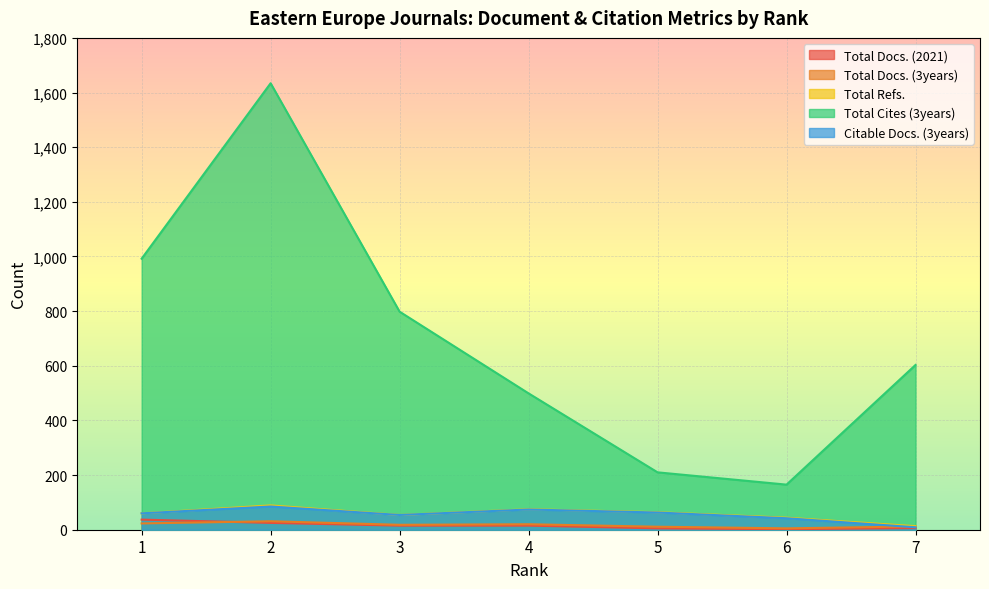

How many data points in Total Docs. (3years) are less than 18?

3